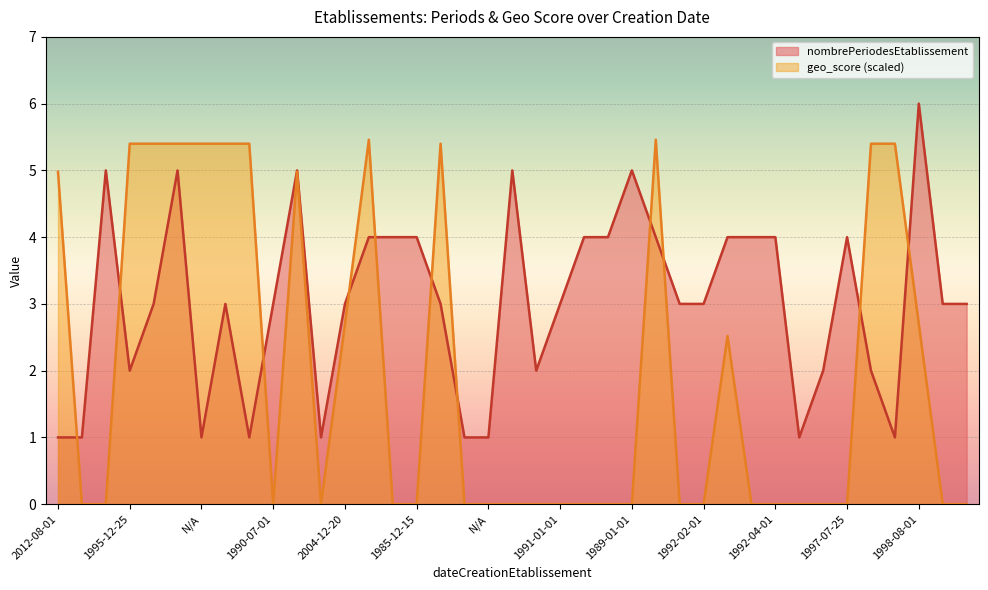

What is the greatest value displayed?

6.0